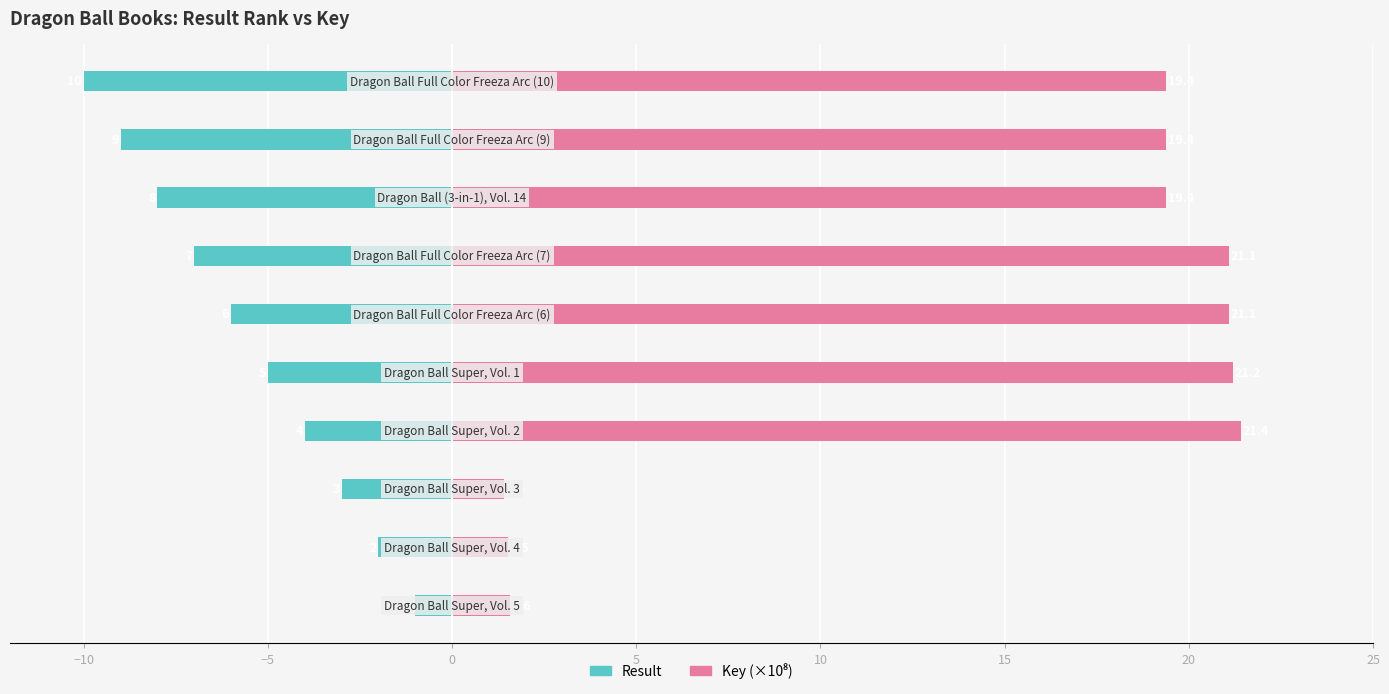

At 25, list the series in order from smallest to largest.

Result, Key (×10⁸)